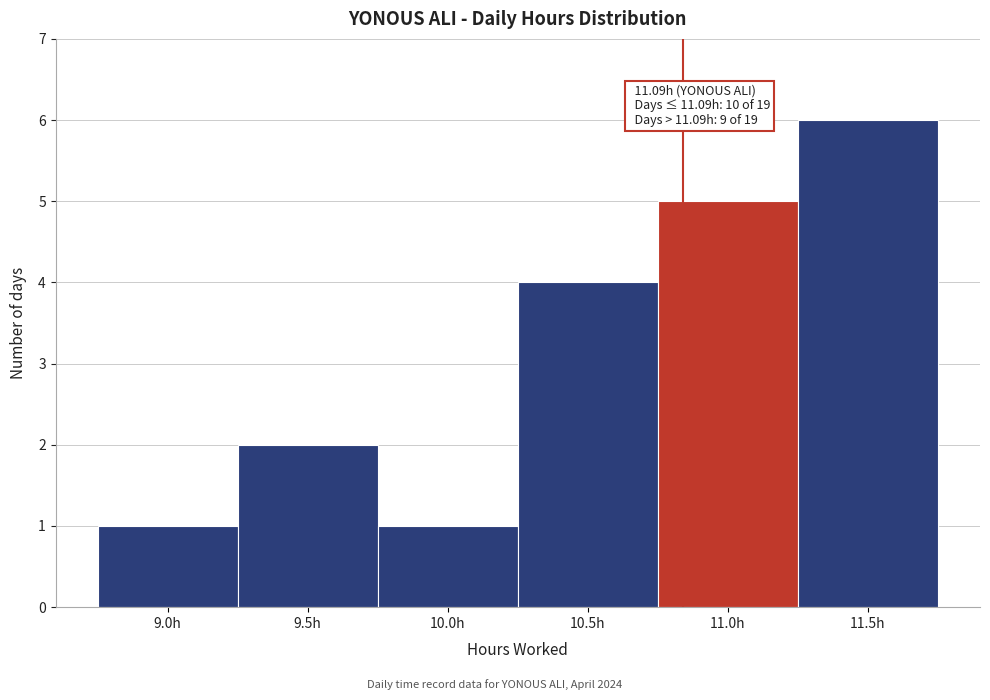

Reading left to right, transcribe all the data shown in this chart.

9.0h=1	9.5h=2	10.0h=1	10.5h=4	11.0h=5	11.5h=6